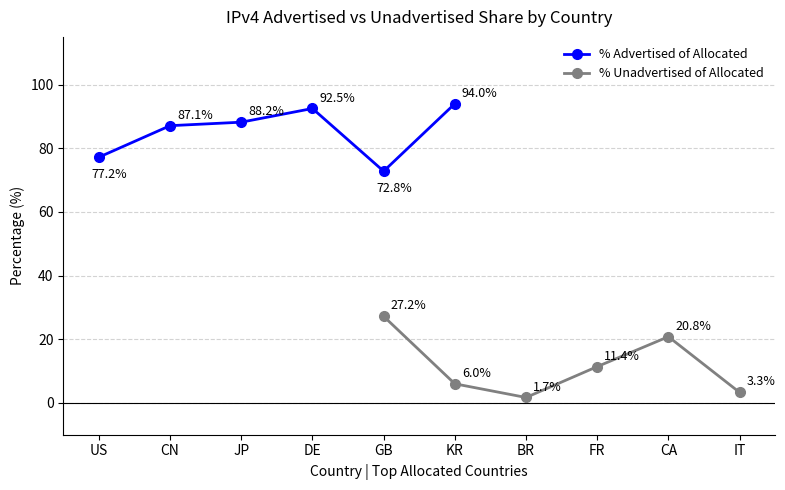

Does the chart have visible grid lines?

Yes